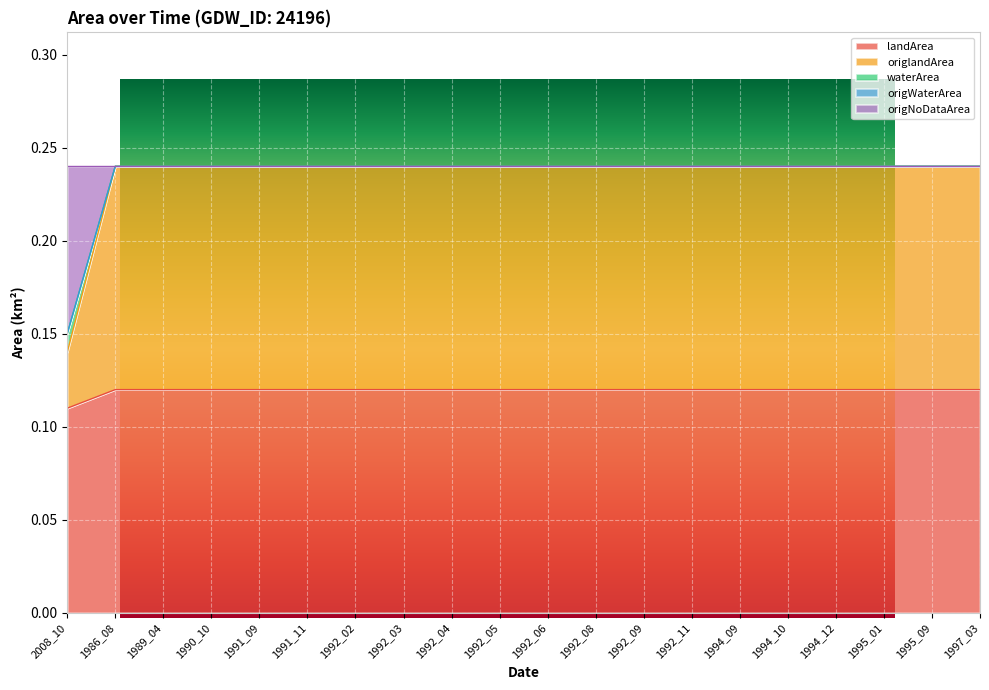

Is it true that origNoDataArea equals 0.1 at 1989_04?

False